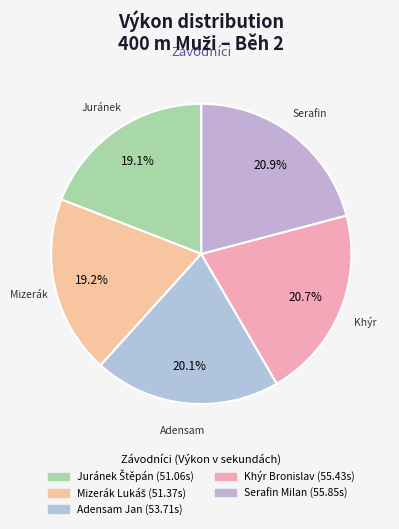

Count the number of slices in the pie.

5